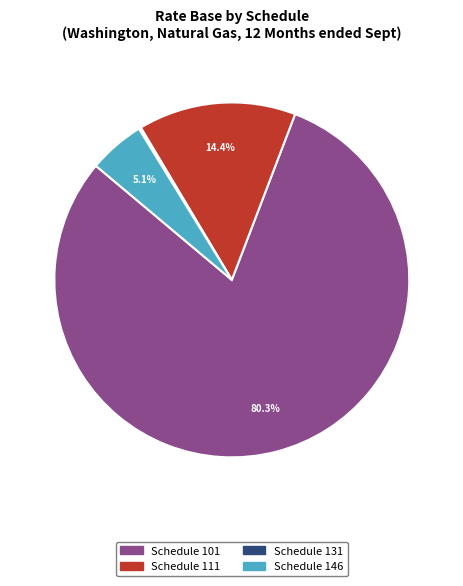

What percentage is NOT represented by Schedule 146?

94.9%